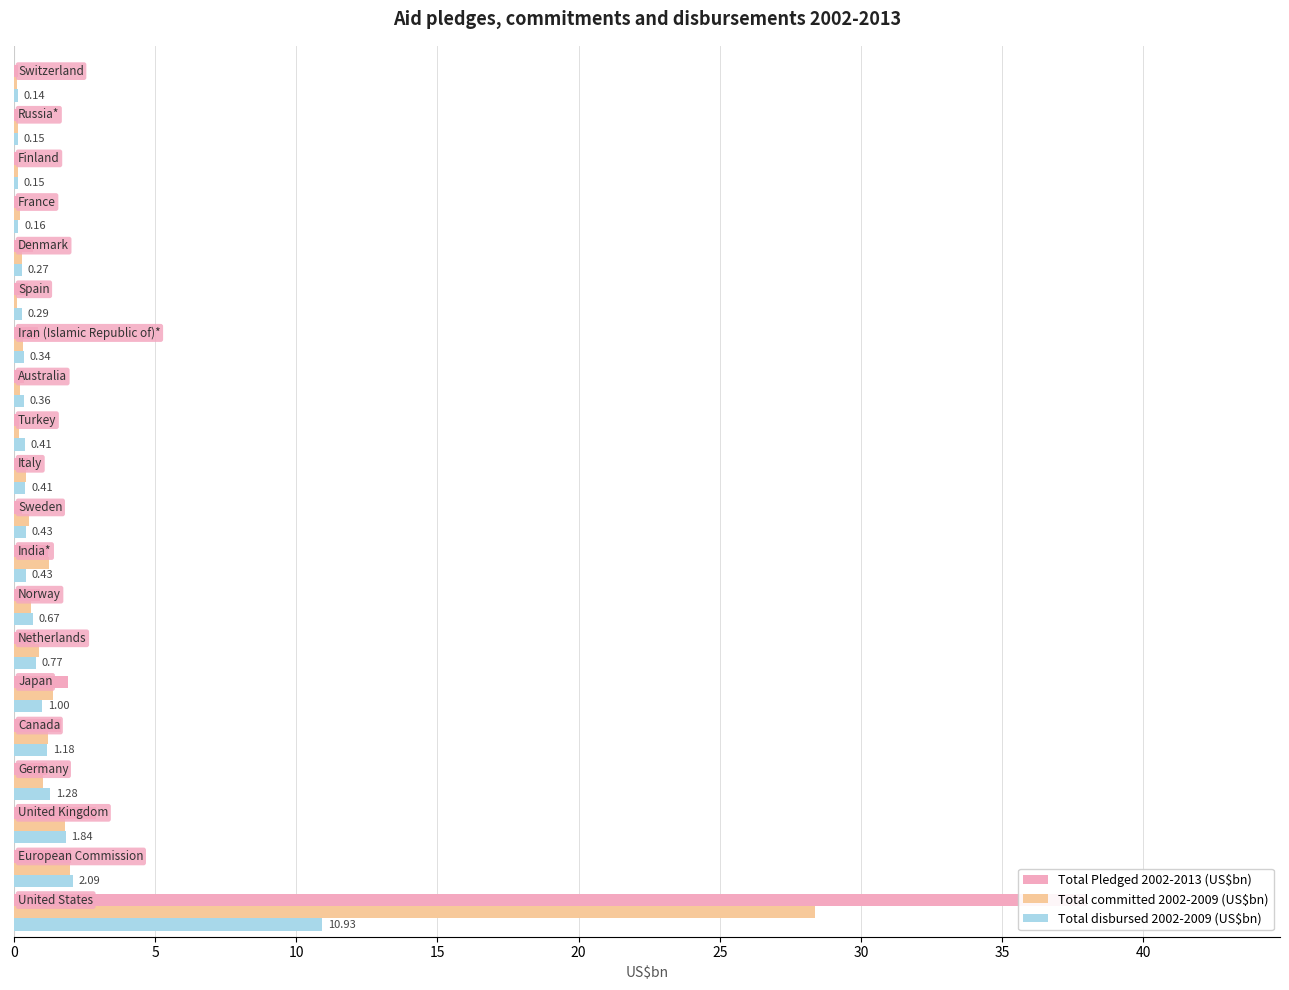

What is the sum of all Total committed 2002-2009 (US$bn) values?

41.2